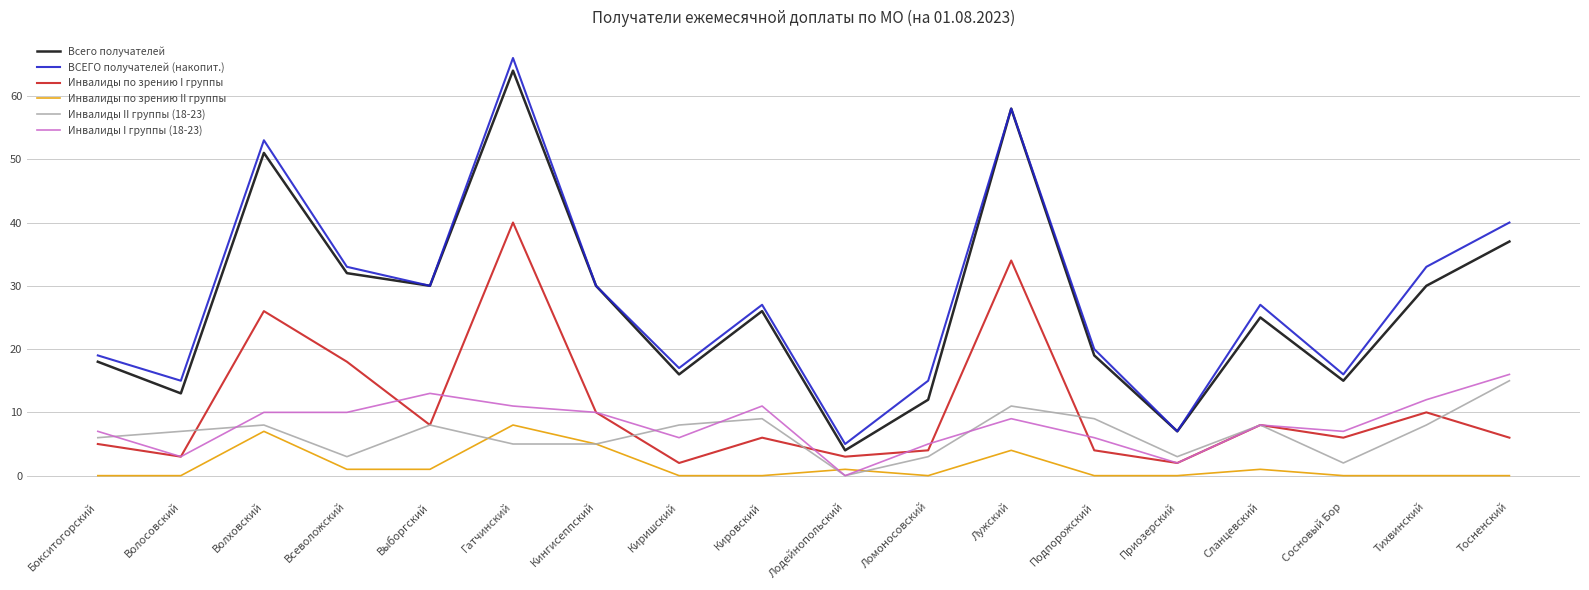

At which category does Инвалиды II группы (18-23) reach its first local peak?

Волховский